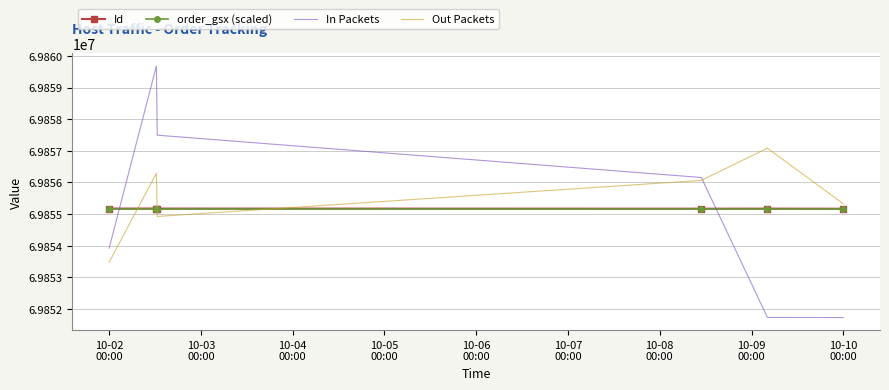

What is the maximum value for In Packets?

69859682.1